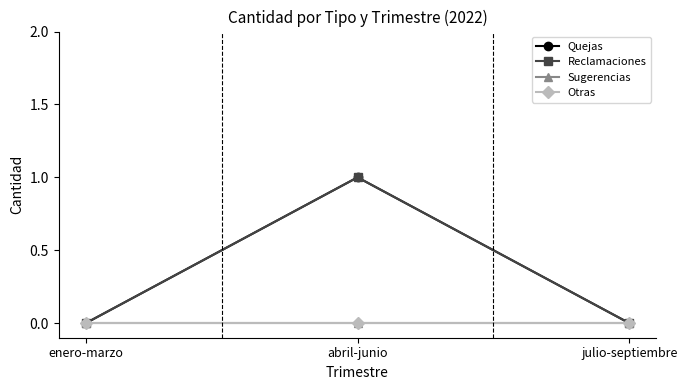

At julio-septiembre, list the series in order from largest to smallest.

Quejas, Reclamaciones, Sugerencias, Otras